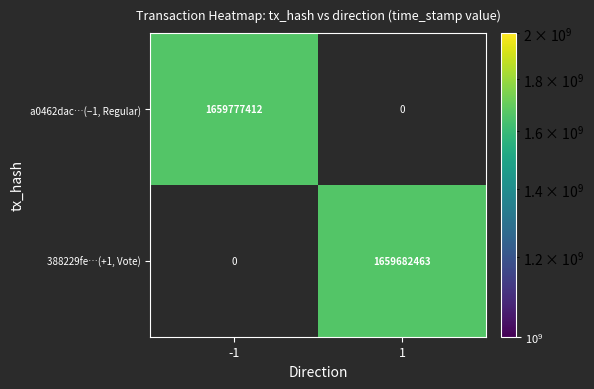

Is it true that a0462dac…(−1, Regular) equals 1659777412 at -1?

True